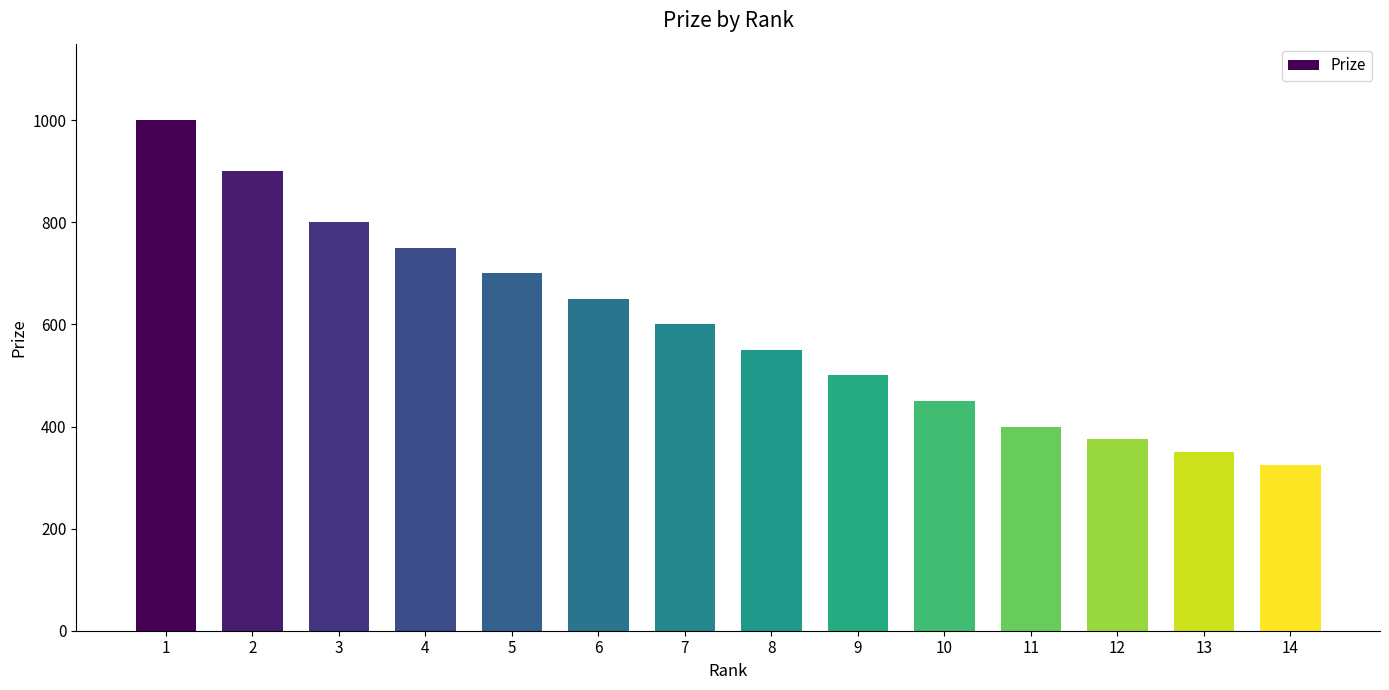

What is the change in value from 4 to 12?

-375